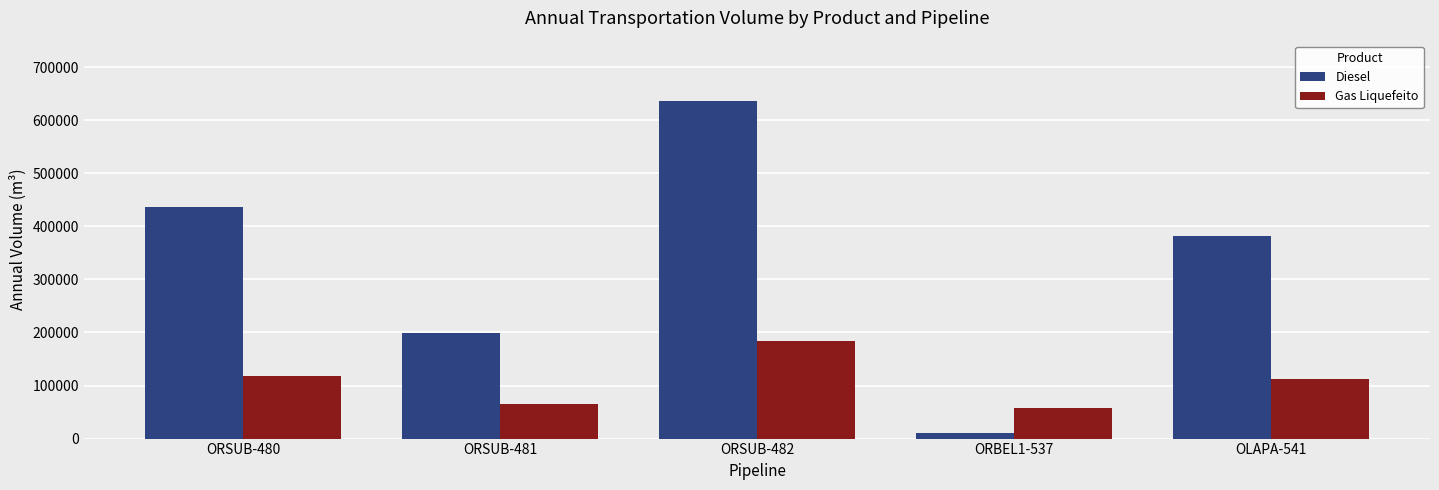

What is the label of the 2nd bar from the left?

ORSUB-481